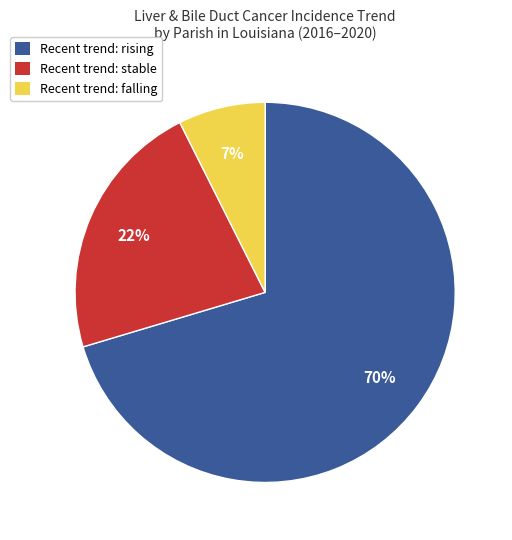

Is it true that Recent trend: stable is 22% of the pie?

True